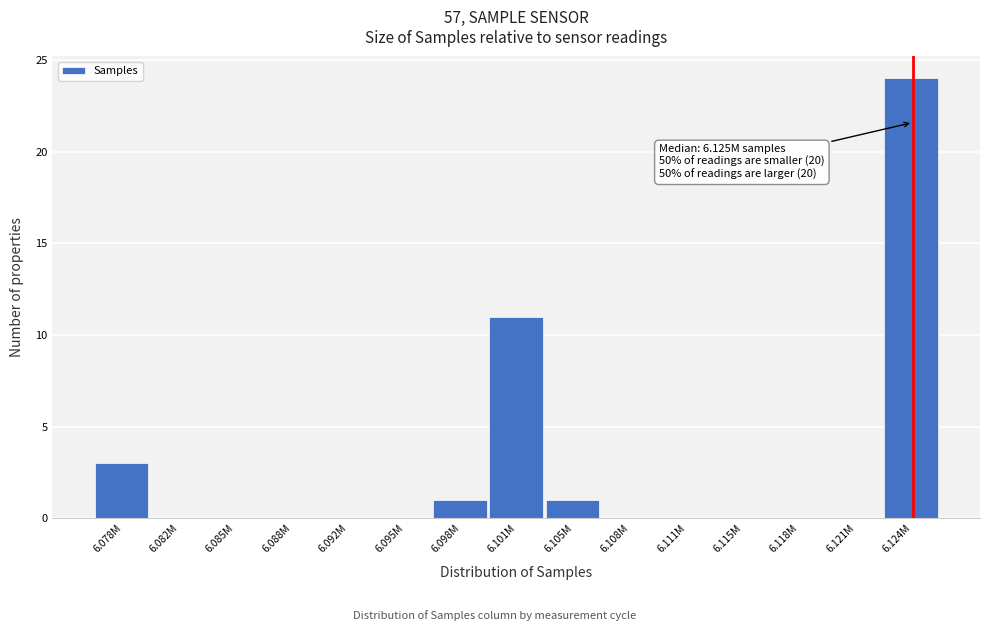

Reading left to right, transcribe all the data shown in this chart.

6.078M=3	6.082M=0	6.085M=0	6.088M=0	6.092M=0	6.095M=0	6.098M=1	6.101M=11	6.105M=1	6.108M=0	6.111M=0	6.115M=0	6.118M=0	6.121M=0	6.124M=24